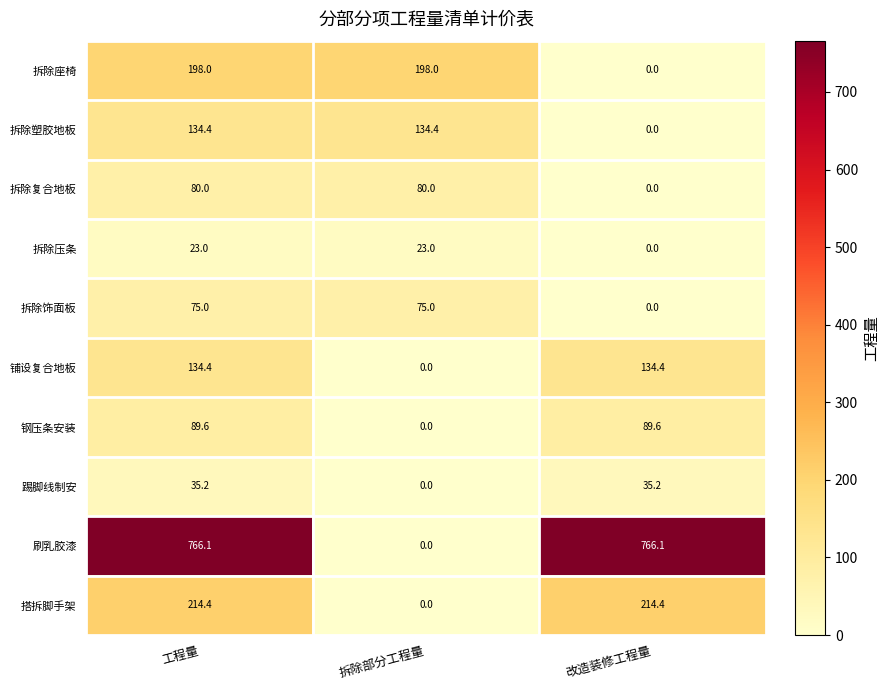

Reading left to right, extract all data points from this chart.

拆除座椅: 198.0	198.0	0.0
拆除塑胶地板: 134.4	134.4	0.0
拆除复合地板: 80.0	80.0	0.0
拆除压条: 23.0	23.0	0.0
拆除饰面板: 75.0	75.0	0.0
铺设复合地板: 134.4	0.0	134.4
钢压条安装: 89.6	0.0	89.6
踢脚线制安: 35.2	0.0	35.2
刷乳胶漆: 766.1	0.0	766.1
搭拆脚手架: 214.4	0.0	214.4